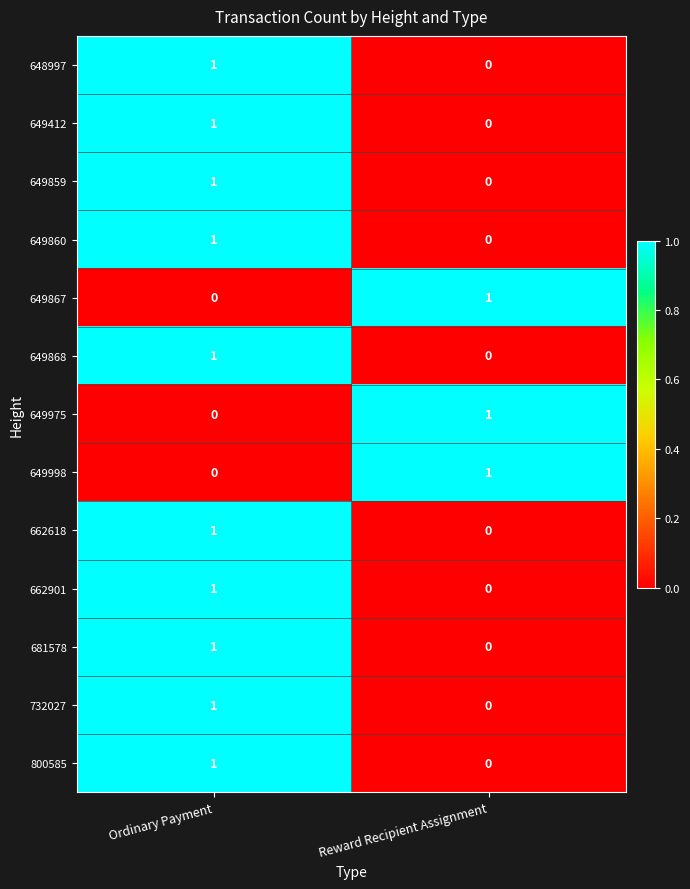

At which category is the sum across all series the highest?

Ordinary Payment